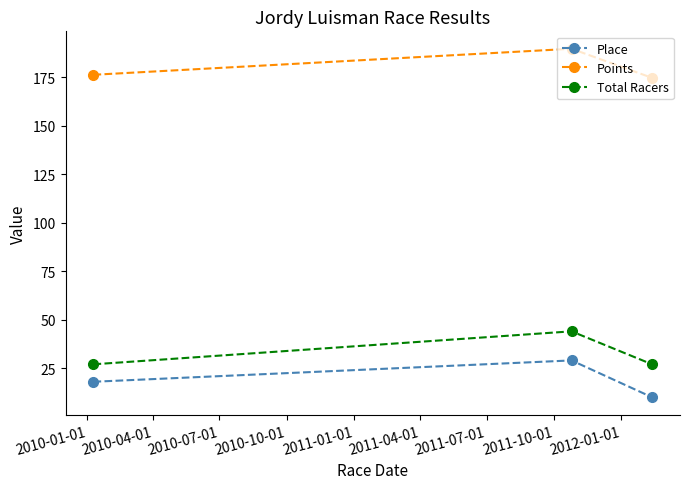

What is the value of the Total Racers point at the 1st from the left?

27.0